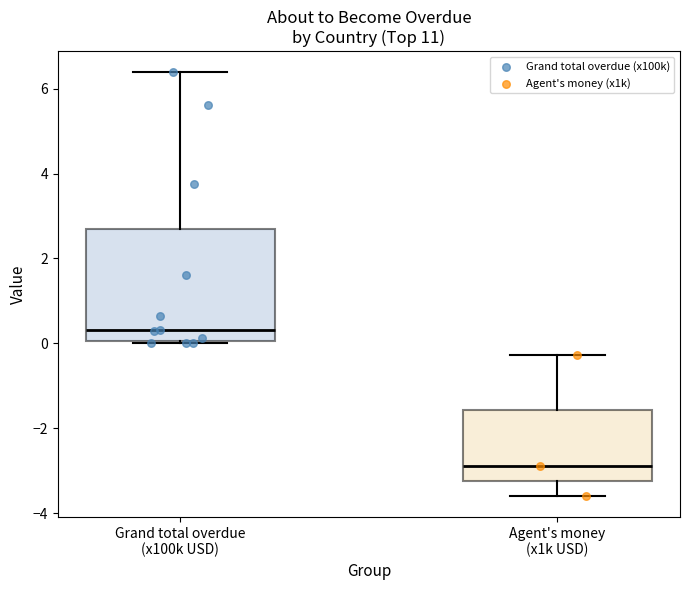

Reading left to right, read every box against the y-axis: the position of its median line, the range the box covers, and the ends of its whiskers. The values are not printed on the chart, so give them approximately, as read against the axis.

Grand total overdue (x100k USD): median 0.4, box 0.0 to 2.6, whiskers 0.0 (just below the box's lower edge) to 6.4
Agent's money (x1k USD): median -2.8, box -3.2 to -1.6, whiskers -3.6 to -0.2